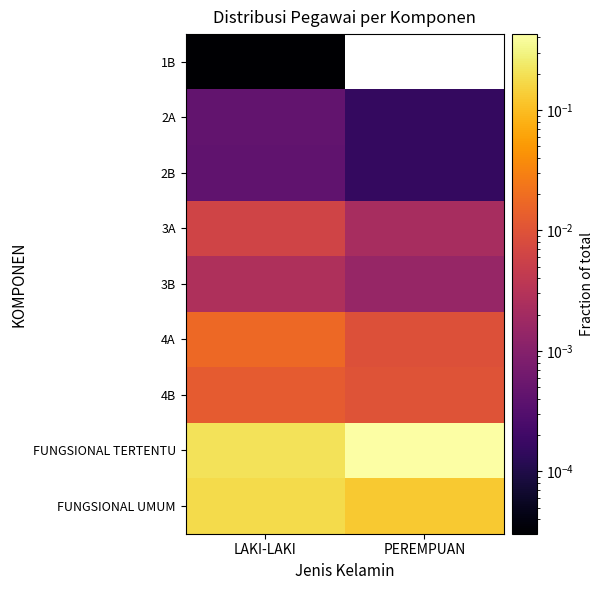

What is the lowest value of the FUNGSIONAL TERTENTU series?

0.2